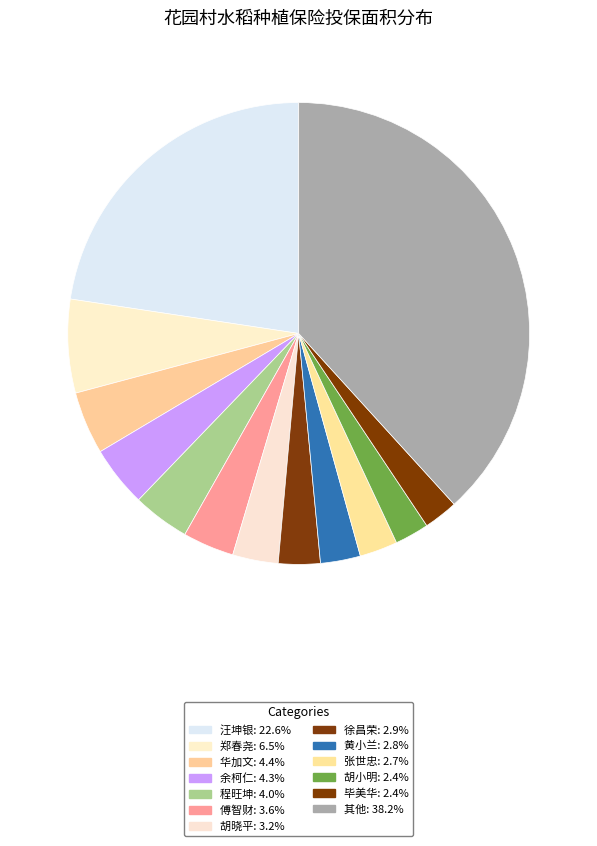

How many slices are in this pie chart?

13